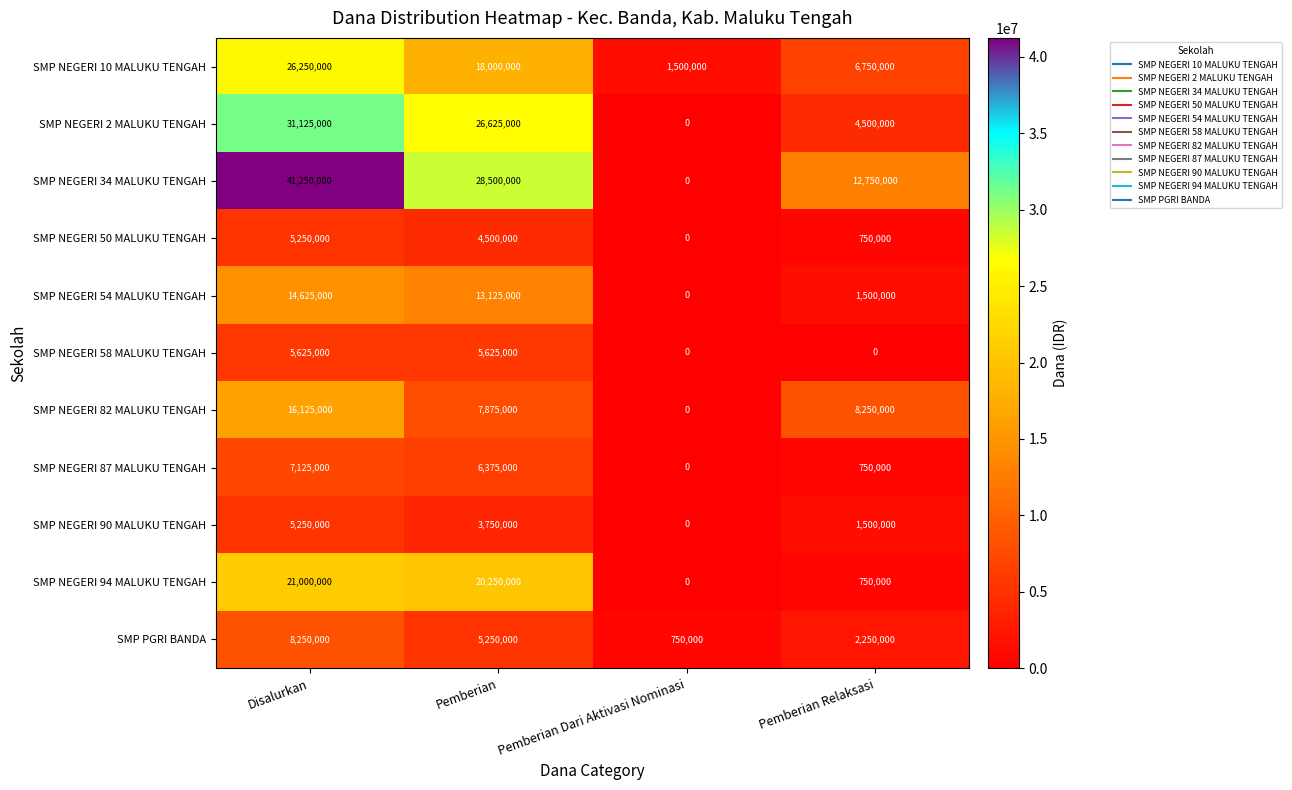

What is the difference between the maximum and minimum values in the SMP NEGERI 10 MALUKU TENGAH series?

24750000